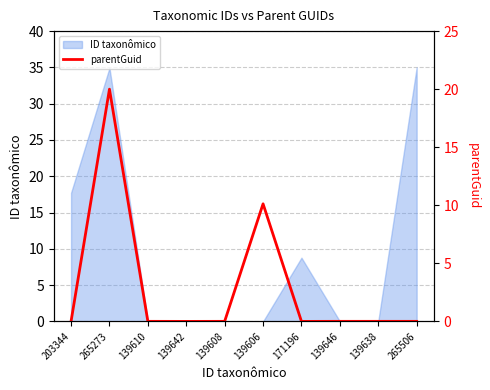

Reading left to right, what are all the values shown in this chart?

0.0	20.0	0.0	0.0	0.0	10.1	0.0	0.0	0.0	0.0